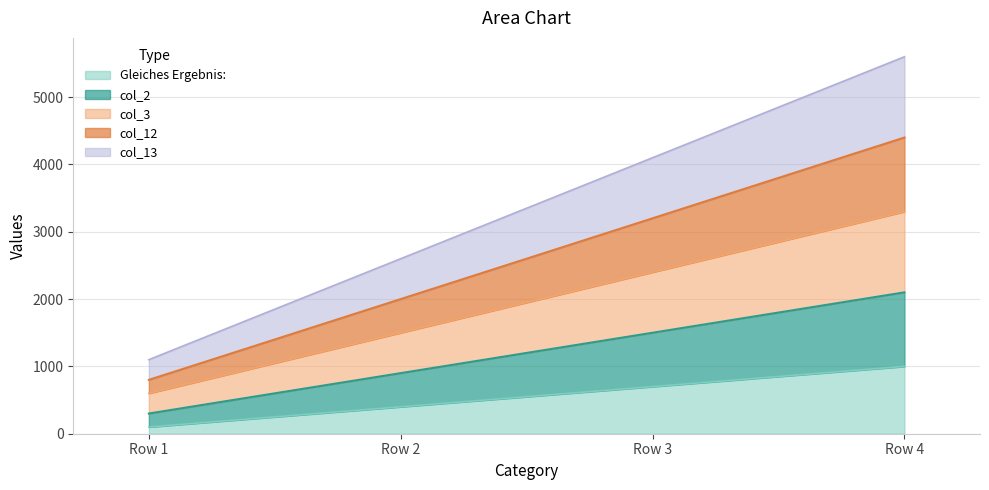

Is the value of col_12 at Row 3 greater than the value of Gleiches Ergebnis: at Row 4?

No